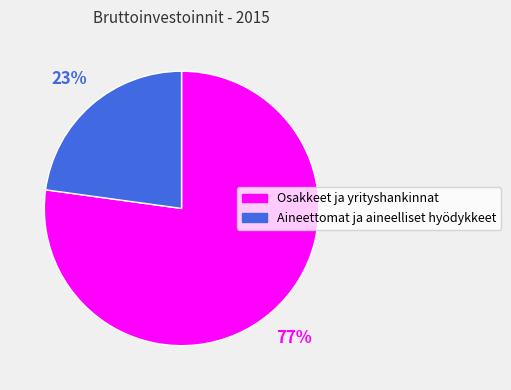

What percentage is the Aineettomat ja aineelliset hyödykkeet slice, to the nearest percent?

23%